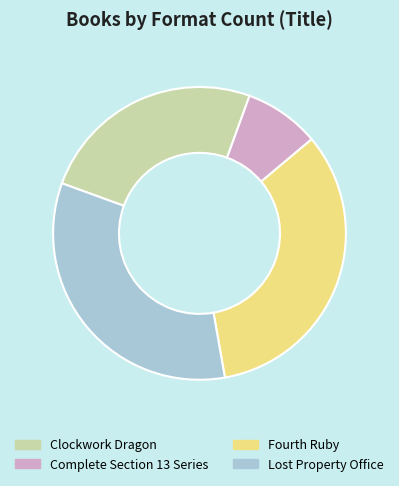

True or false: Lost Property Office accounts for 48% of the total.

False